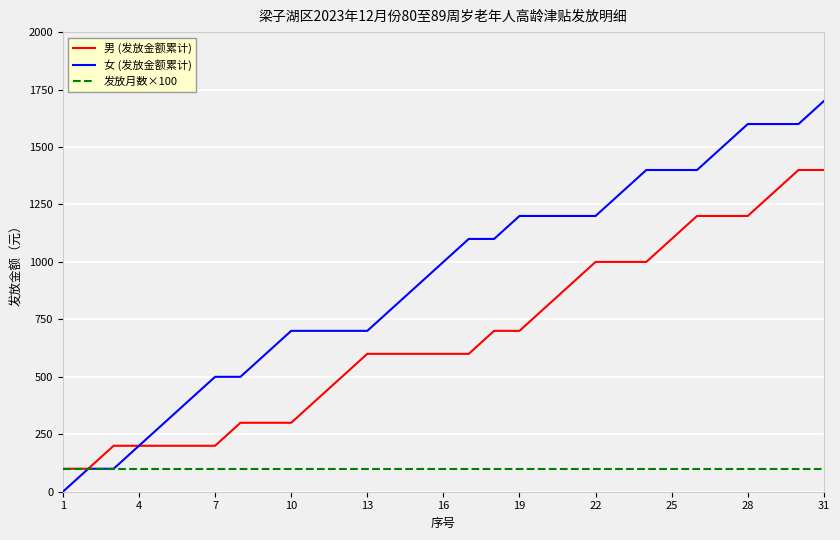

List the series in order of their overall mean, lowest first.

发放月数×100, 男 (发放金额累计), 女 (发放金额累计)